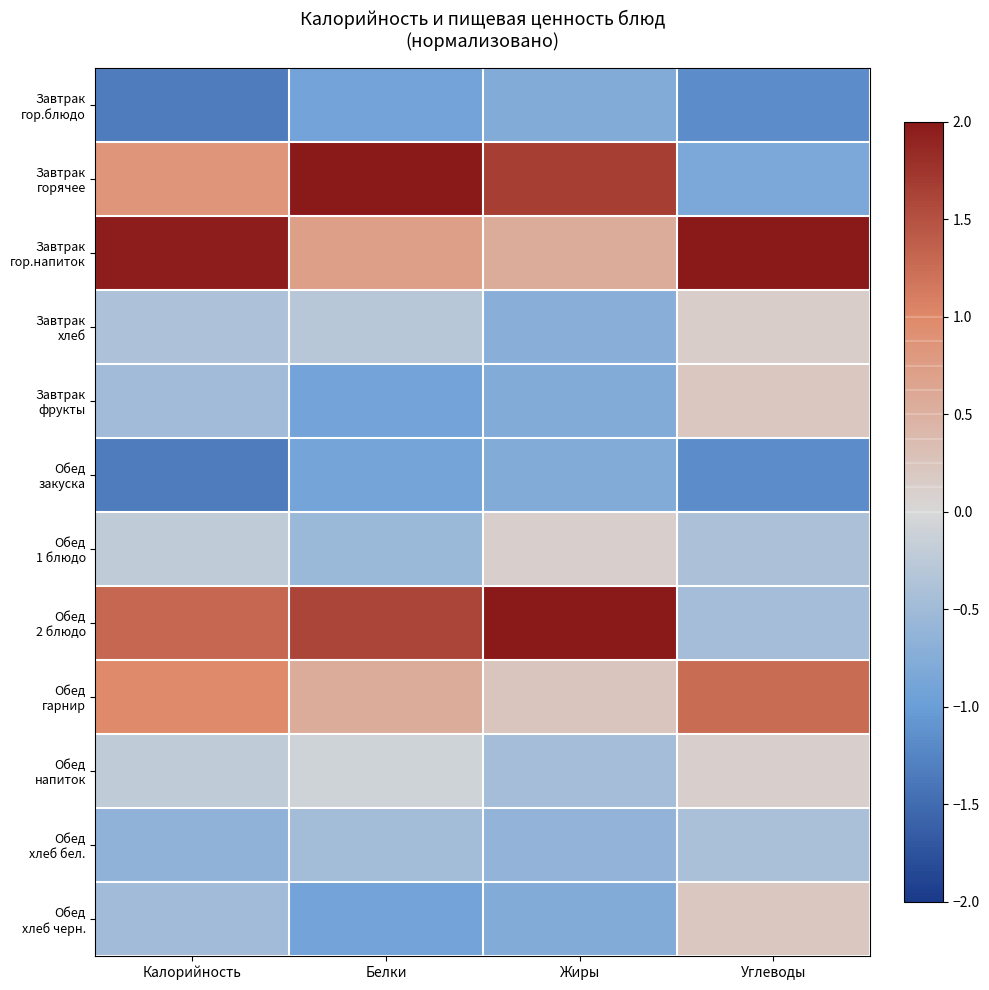

Count the number of data series in this chart.

12